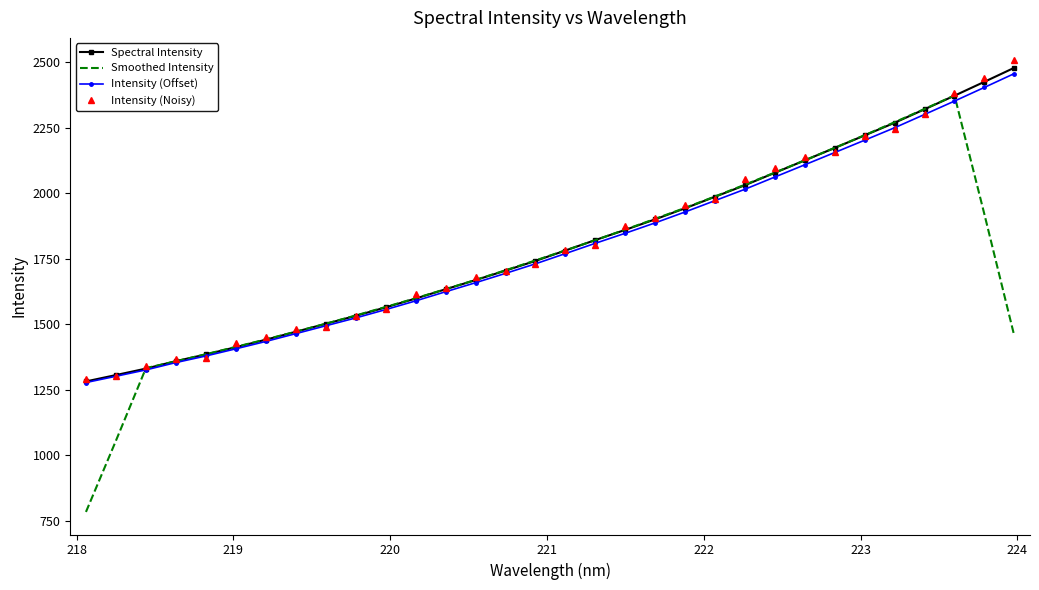

Which series has the largest range (max minus min)?

Smoothed Intensity